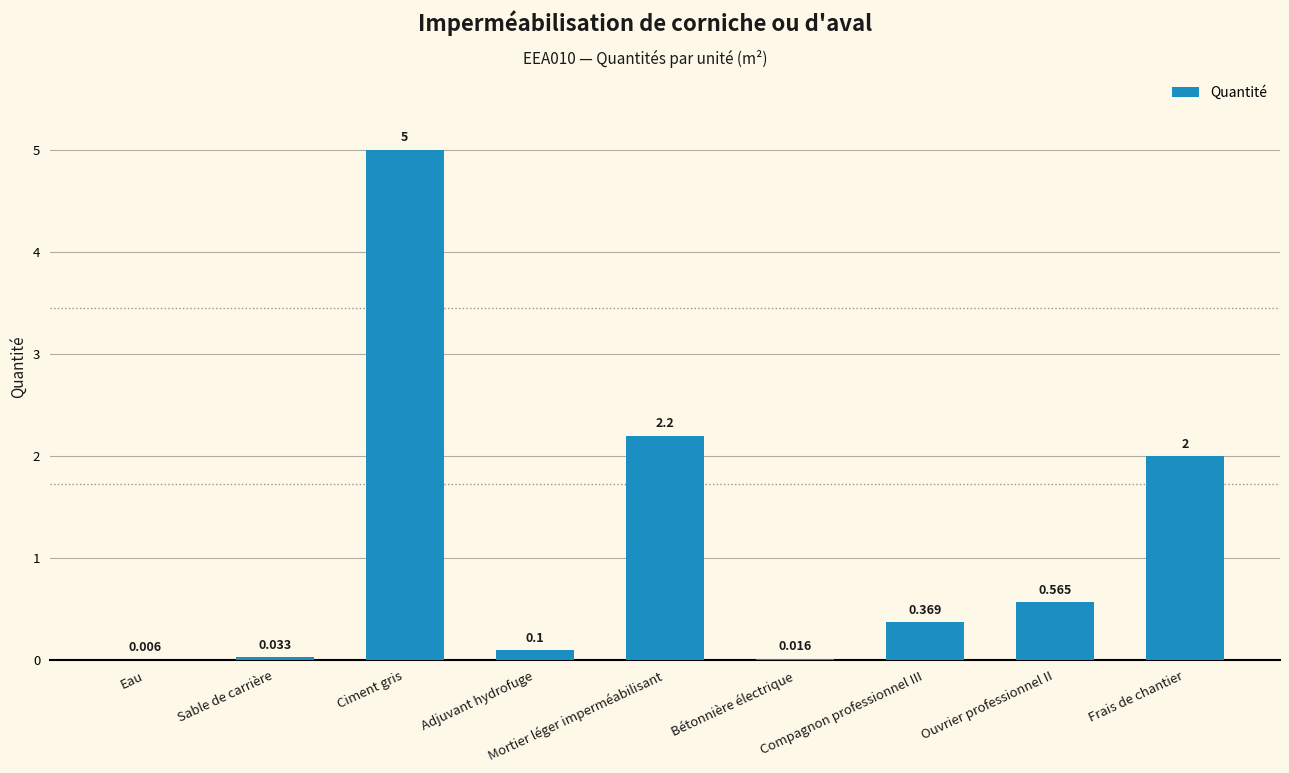

At which label is the value closest to 2?

Frais de chantier